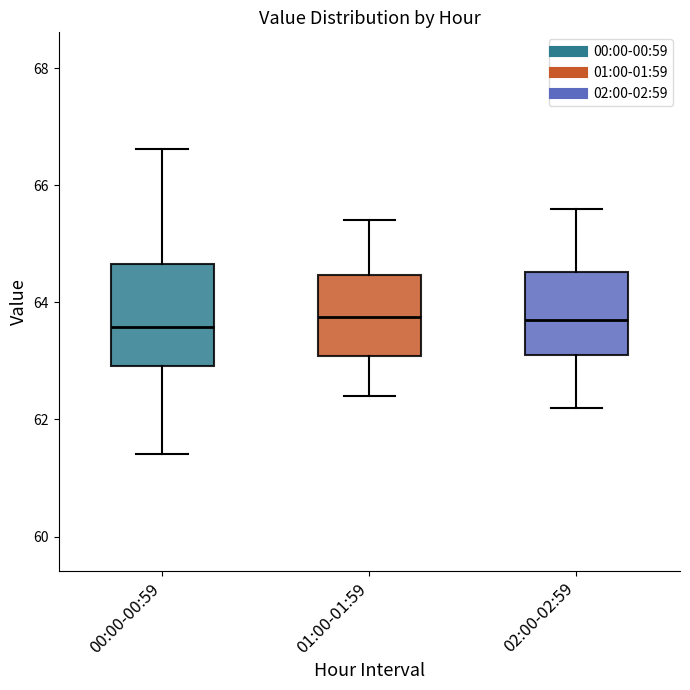

Comparing the boxes themselves (not the whiskers), which one is the tallest?

00:00-00:59